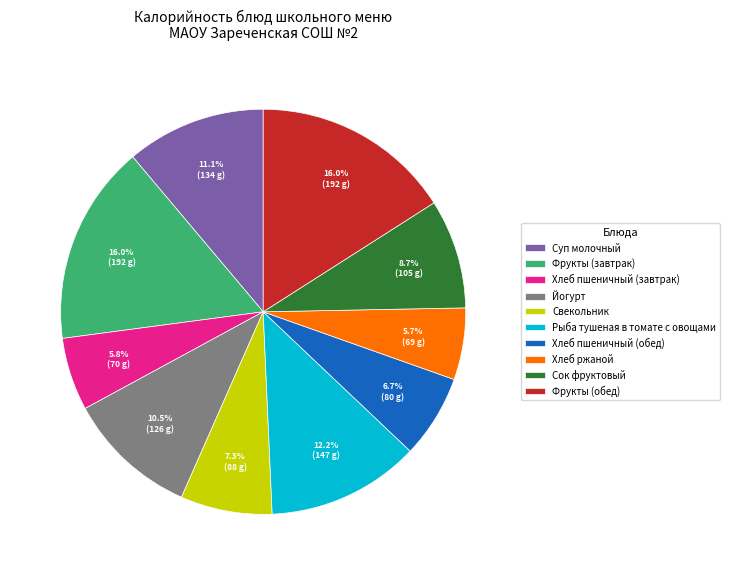

Combined, what portion of the pie is Рыба тушеная в томате с овощами and Свекольник?

19.5%